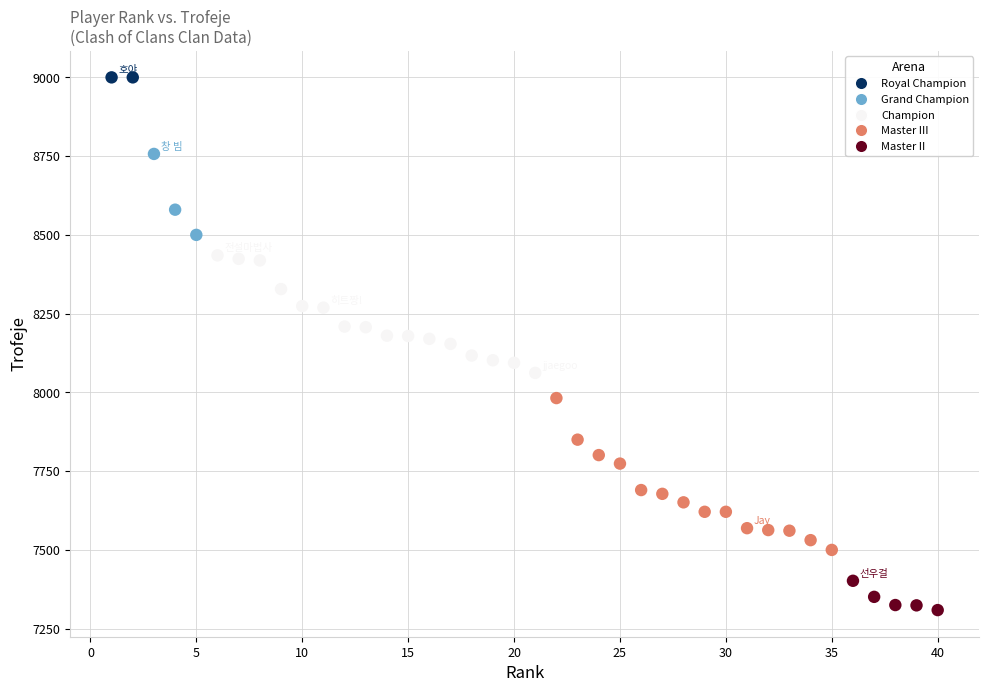

What is the range of Y values (max minus min)?

1691